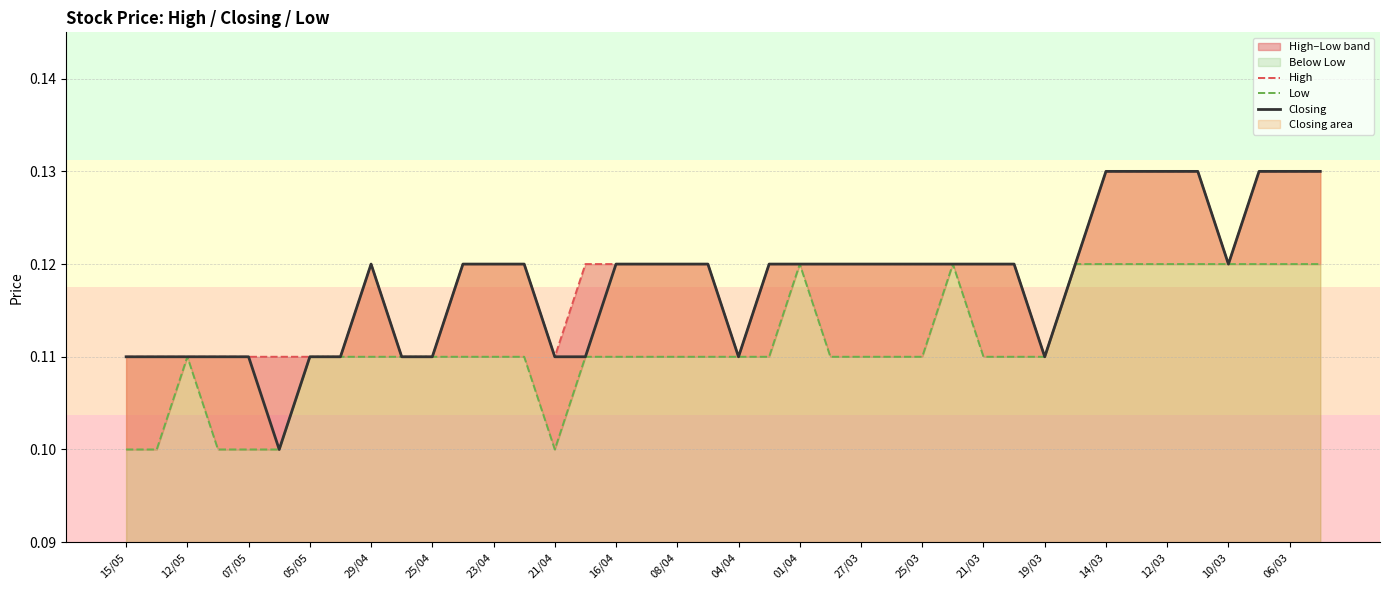

At which category is the sum across all series the highest?

14/03